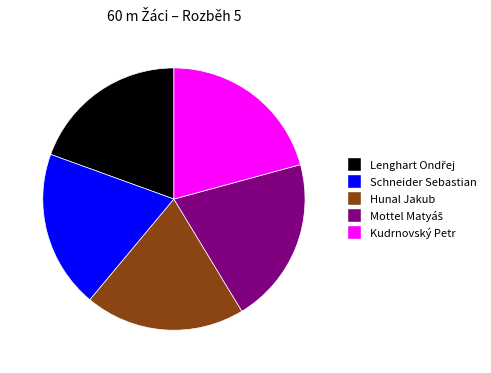

Approximately how many times larger is the value at Hunal Jakub compared to Kudrnovský Petr?

1.0